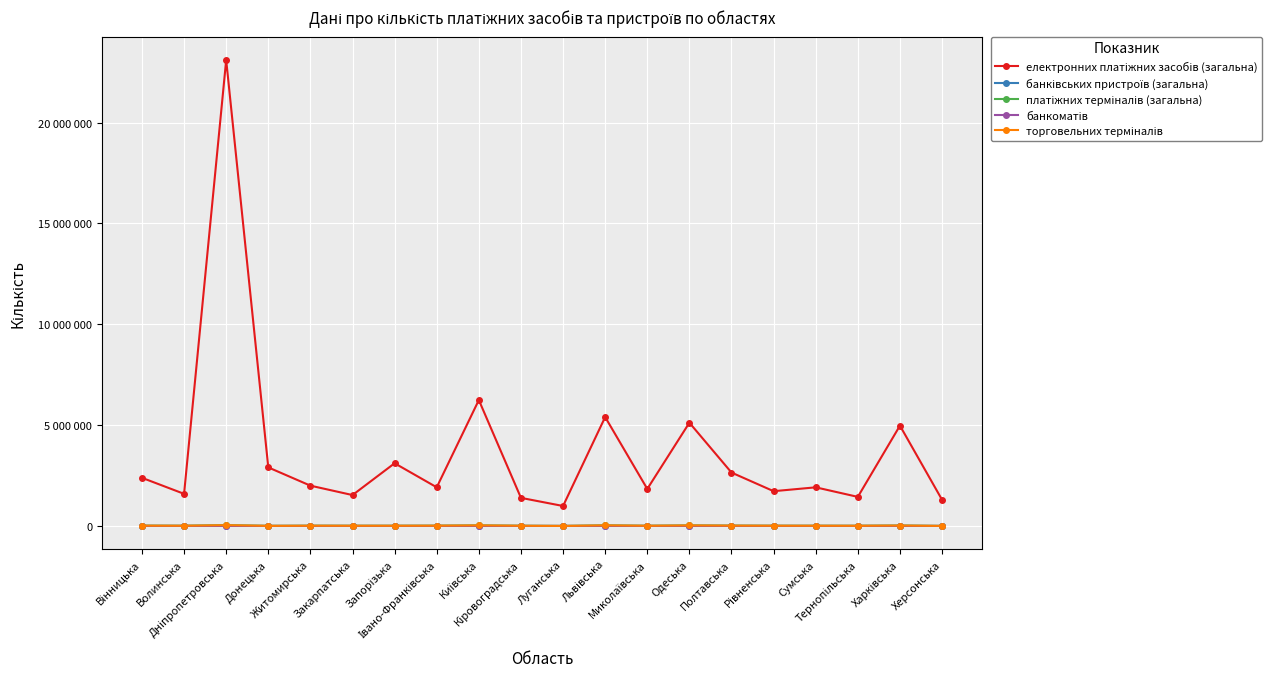

What is the total value across all series at Дніпропетровська?

23183628